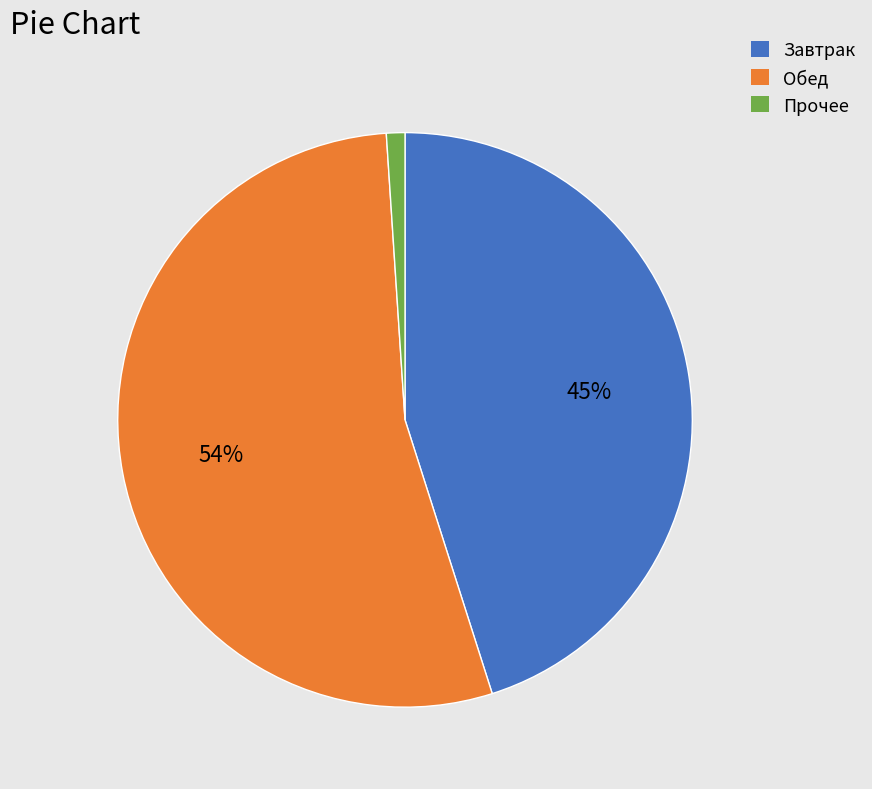

Is there a majority slice in this chart?

Yes